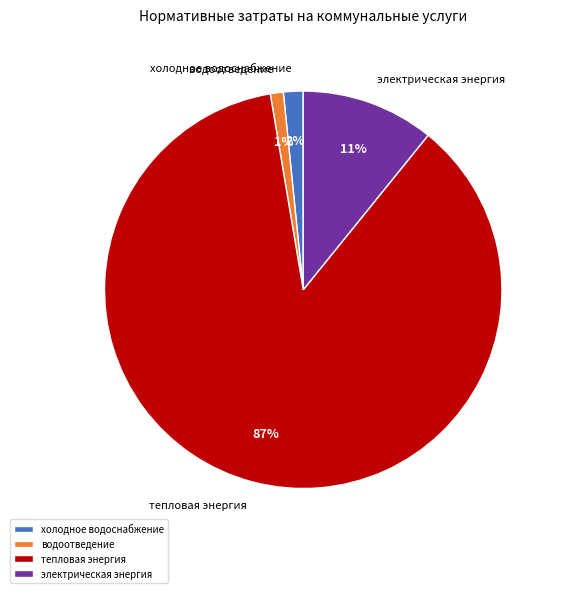

Is тепловая энергия the majority of the pie?

Yes